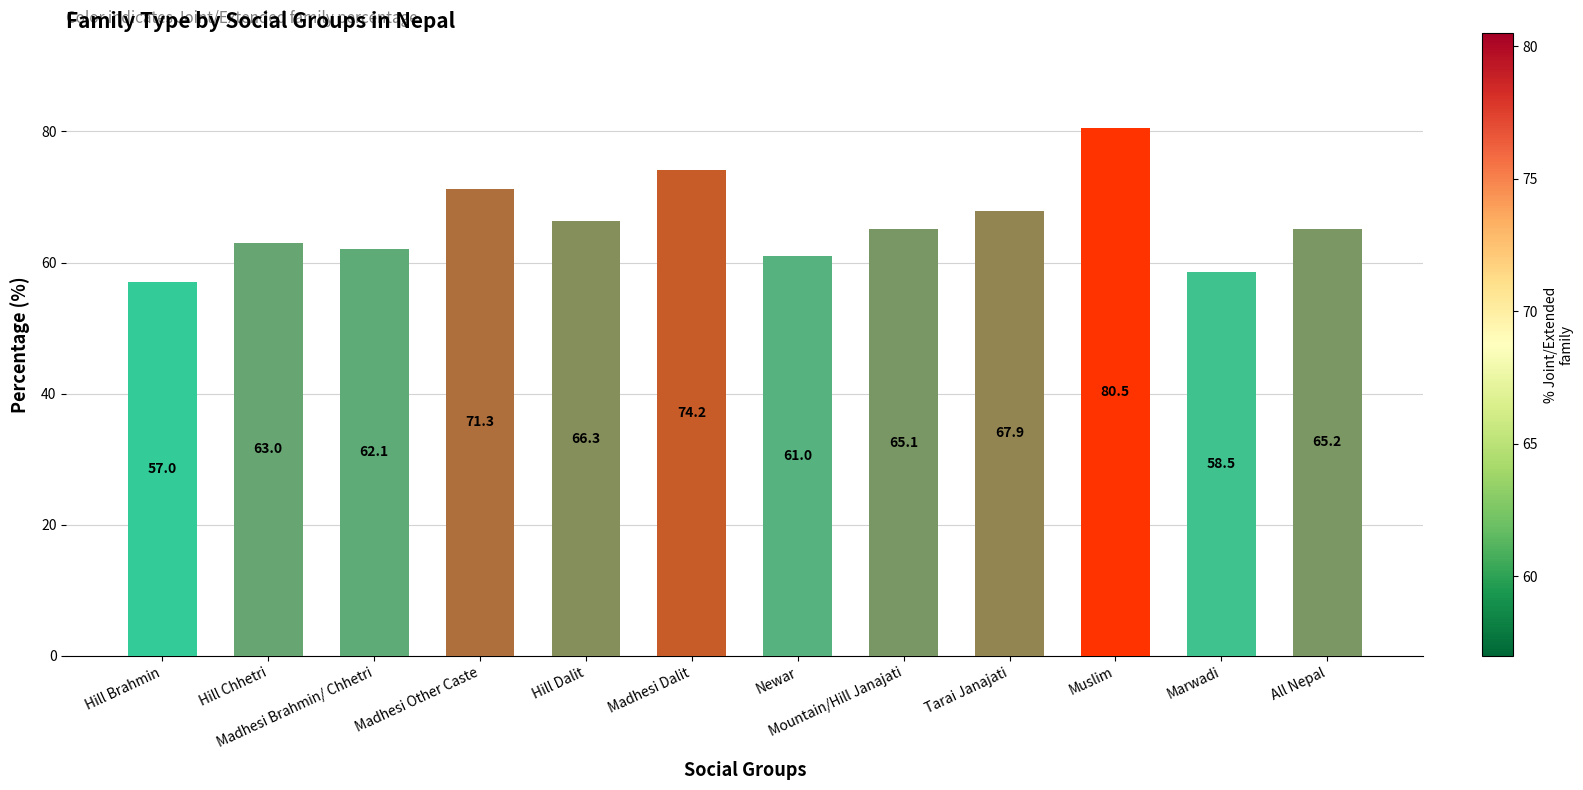

How many distinct data groups are displayed?

1